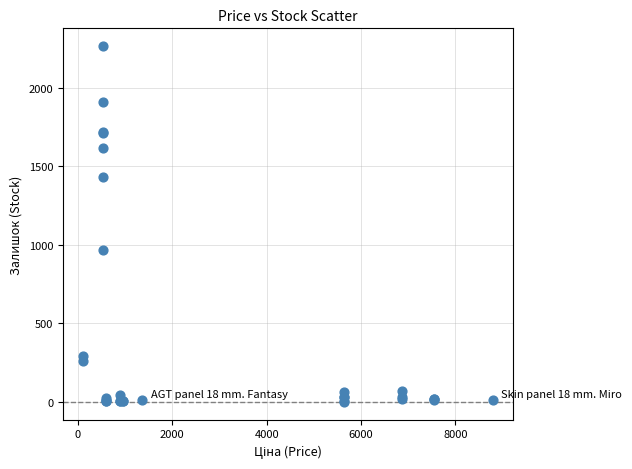

What Y value in the scatter plot is closest to 1132?

969